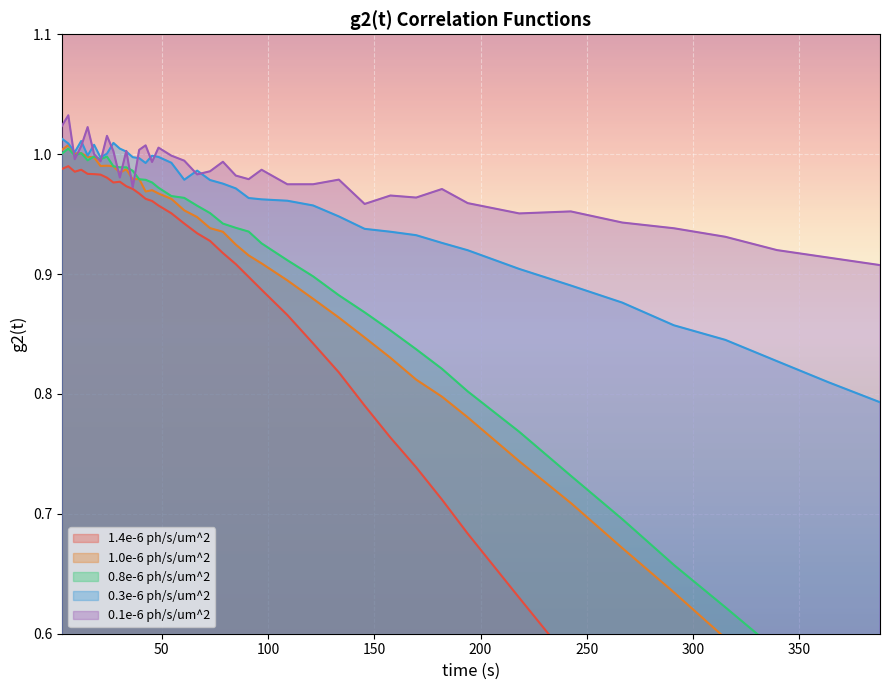

How many categories are shown in the chart?

40